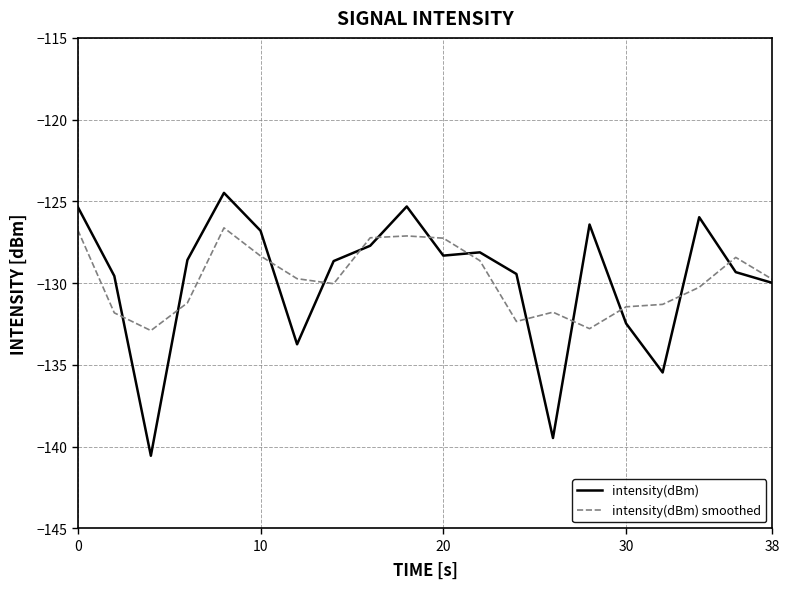

Which series has the widest spread of values?

intensity(dBm)